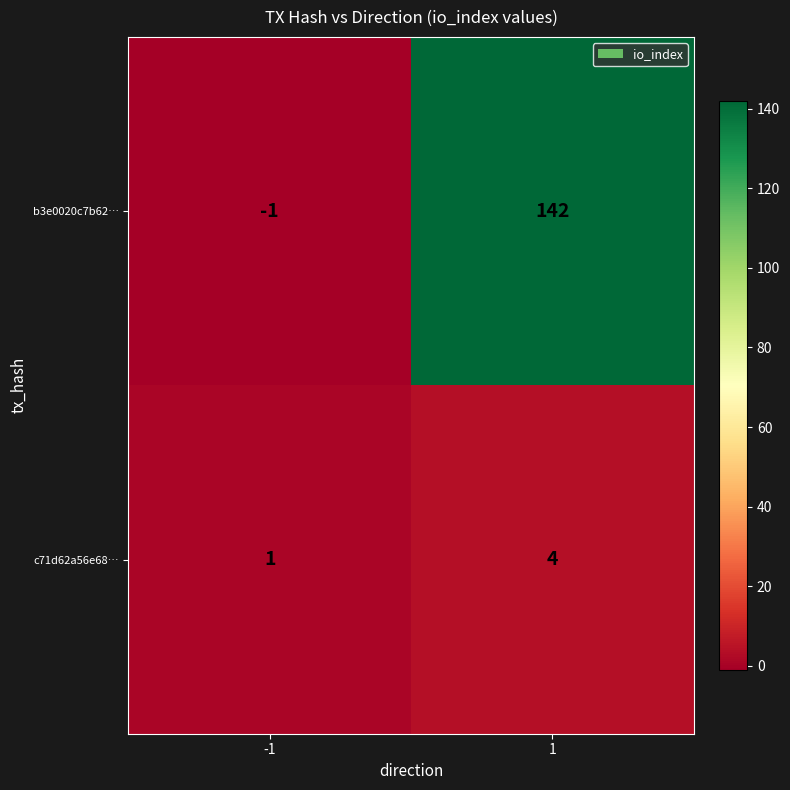

Reading left to right, transcribe all the data shown in this chart.

b3e0020c7b62…: -1	142
c71d62a56e68…: 1	4